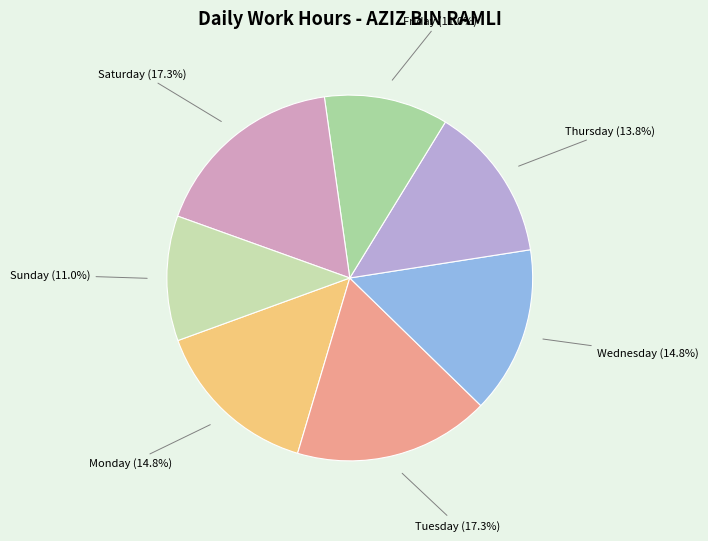

How much of the chart is everything except Saturday?

82.7%